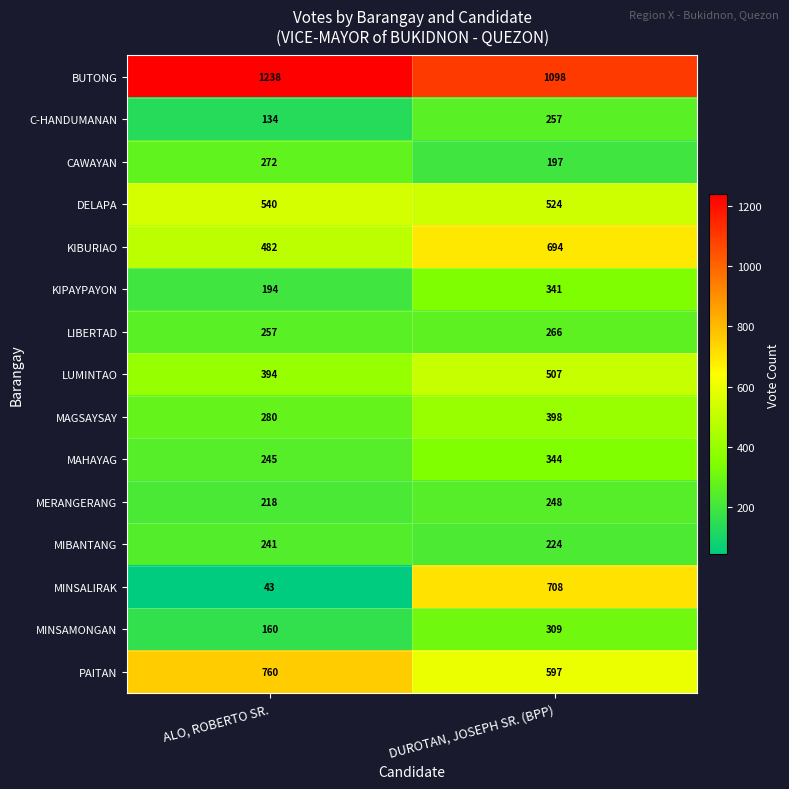

What is the difference between the MINSALIRAK values at DUROTAN, JOSEPH SR. (BPP) and ALO, ROBERTO SR.?

665